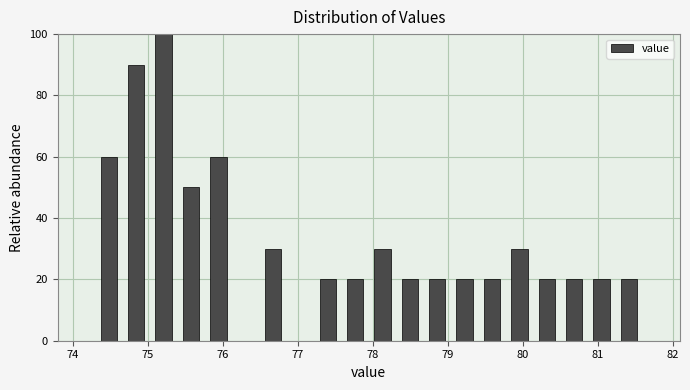

Read against the x-axis, roughly where is the centre of the tallest bar?

75.2